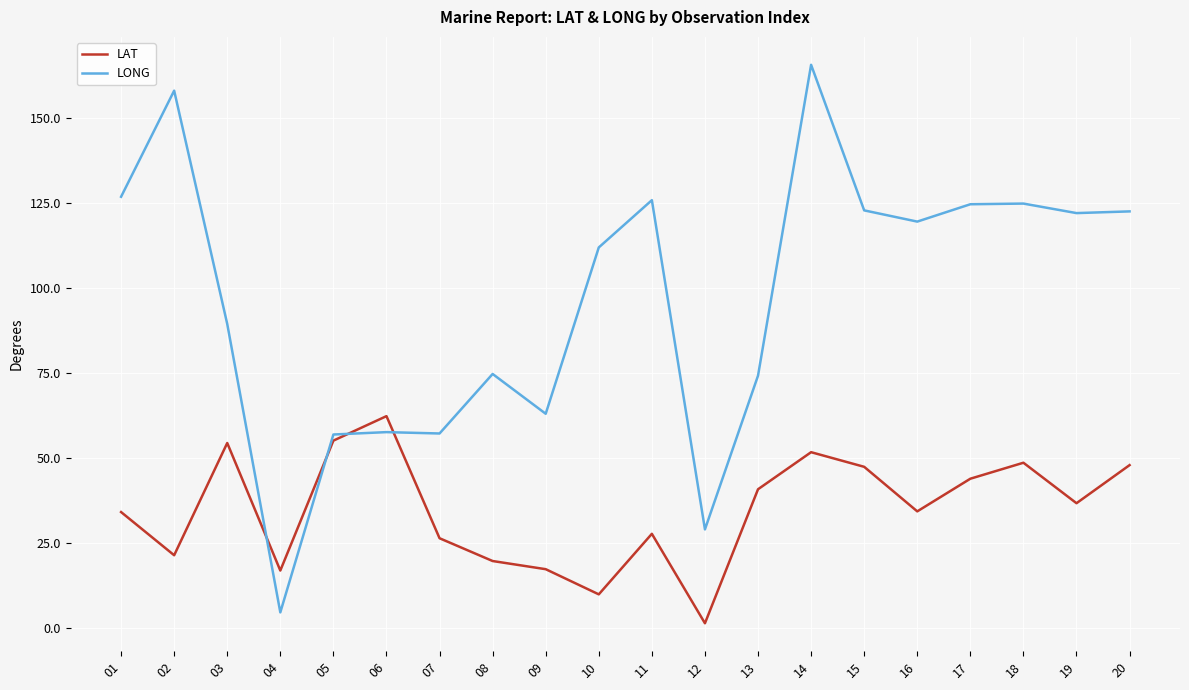

Is it true that LAT equals 1.3 at 12?

True